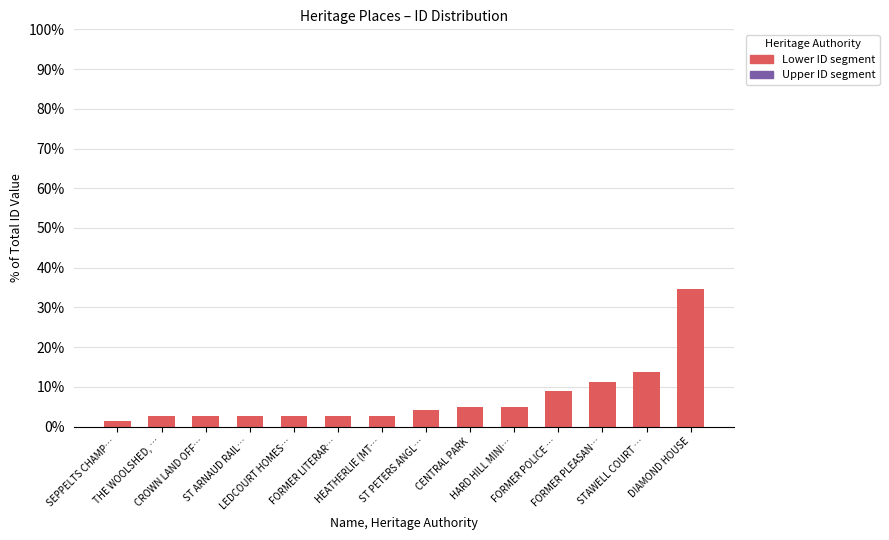

What is the value of the 8th bar from the left?

4.1